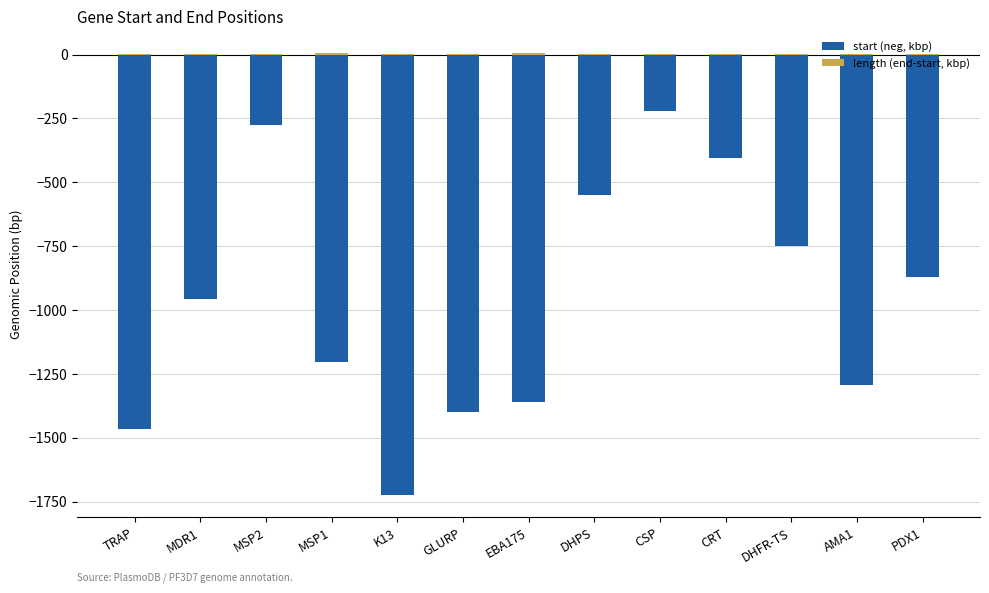

How many values in the length (end-start, kbp) series are below 2?

6